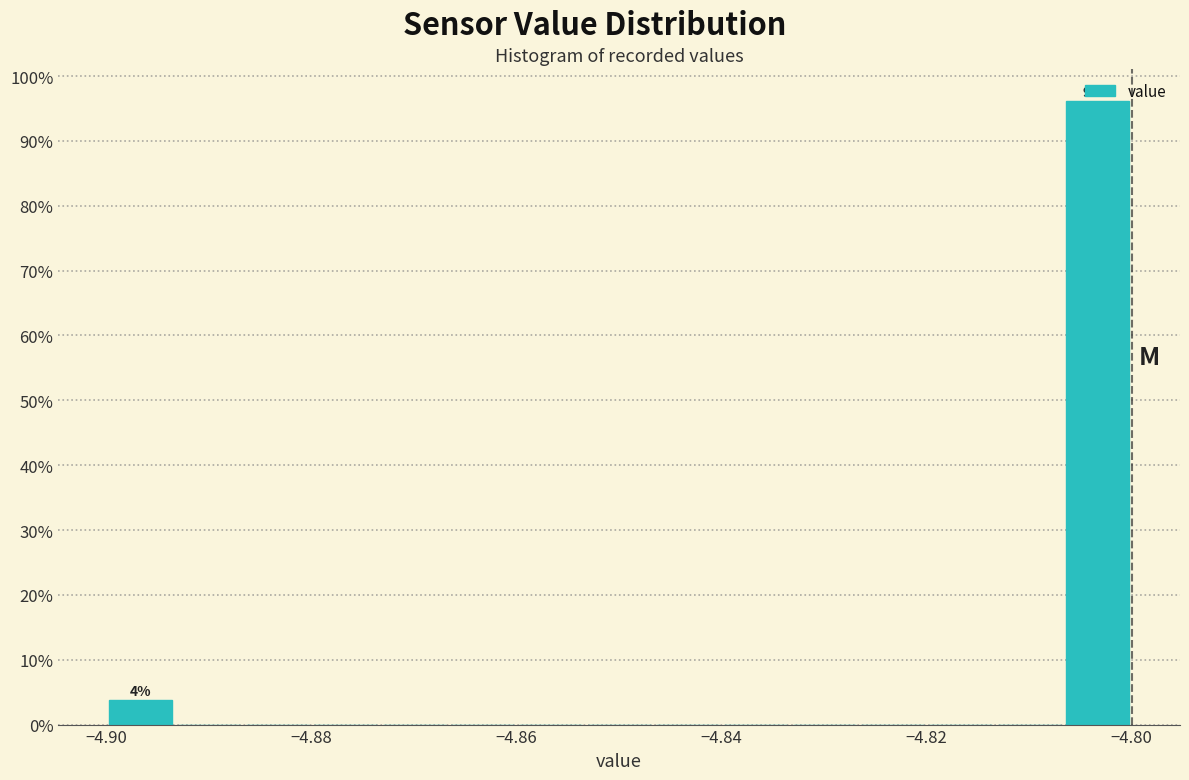

Read against the x-axis, roughly where is the centre of the tallest bar?

-4.804